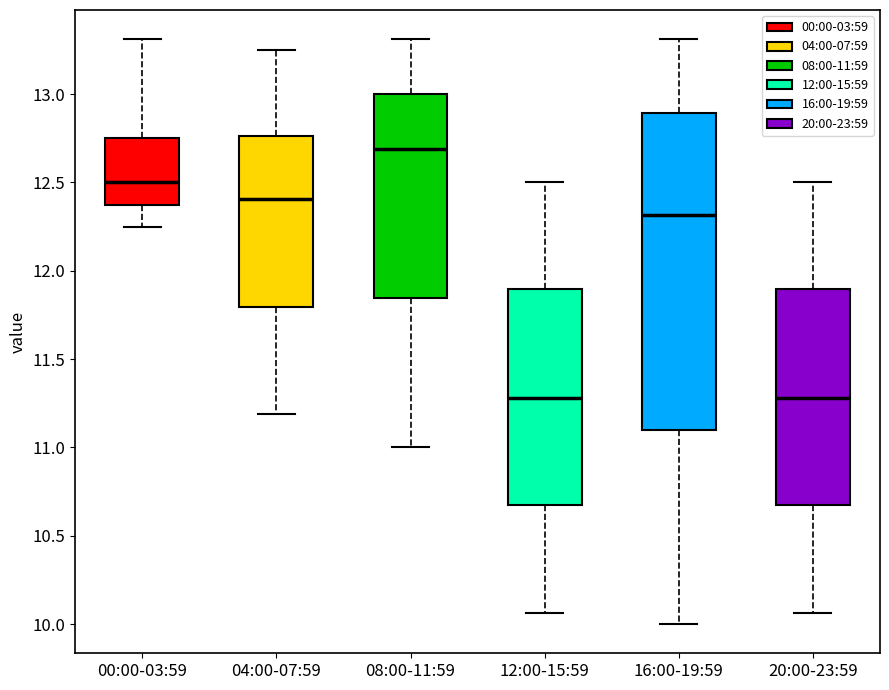

Reading left to right, transcribe this box plot: for each box, give where its median line is, the range the box spans, and where its two whiskers end, as read against the y-axis. The values are not printed on the chart, so give them approximately, as read against the axis.

00:00-03:59: median 12.50, box 12.35 to 12.75, whiskers 12.25 to 13.30
04:00-07:59: median 12.40, box 11.80 to 12.75, whiskers 11.20 to 13.25
08:00-11:59: median 12.70, box 11.85 to 13.00, whiskers 11.00 to 13.30
12:00-15:59: median 11.30, box 10.70 to 11.90, whiskers 10.05 to 12.50
16:00-19:59: median 12.30, box 11.10 to 12.90, whiskers 10.00 to 13.30
20:00-23:59: median 11.30, box 10.70 to 11.90, whiskers 10.05 to 12.50